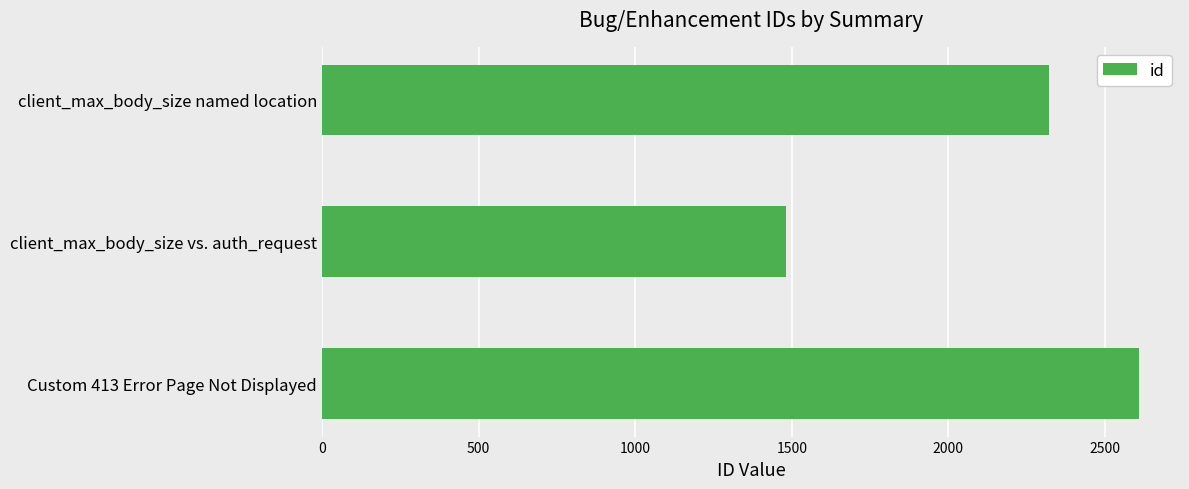

Count the number of categories in the chart.

3